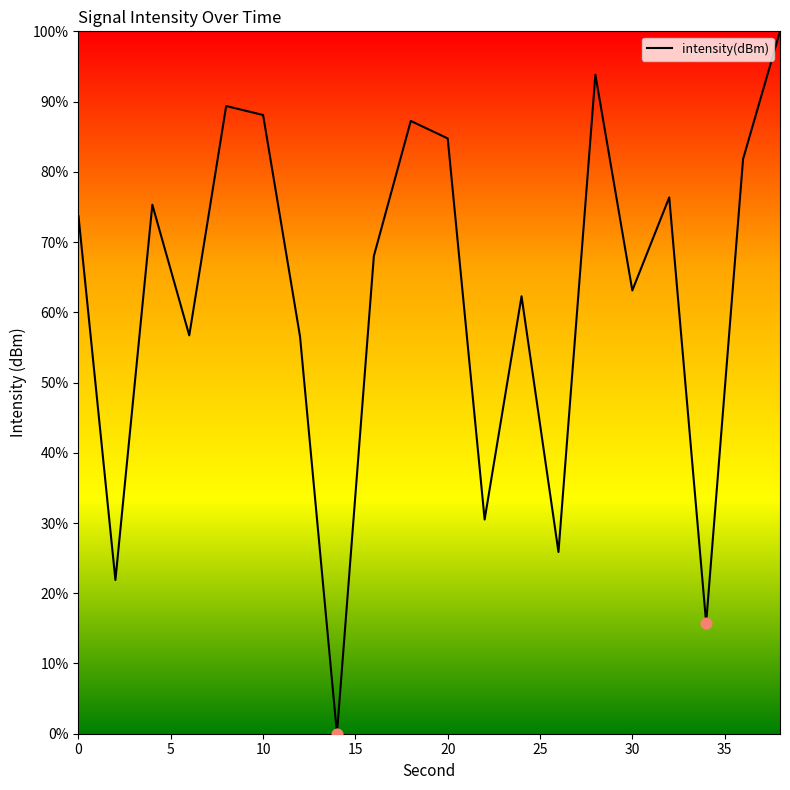

What is the maximum value shown in the chart?

100.0